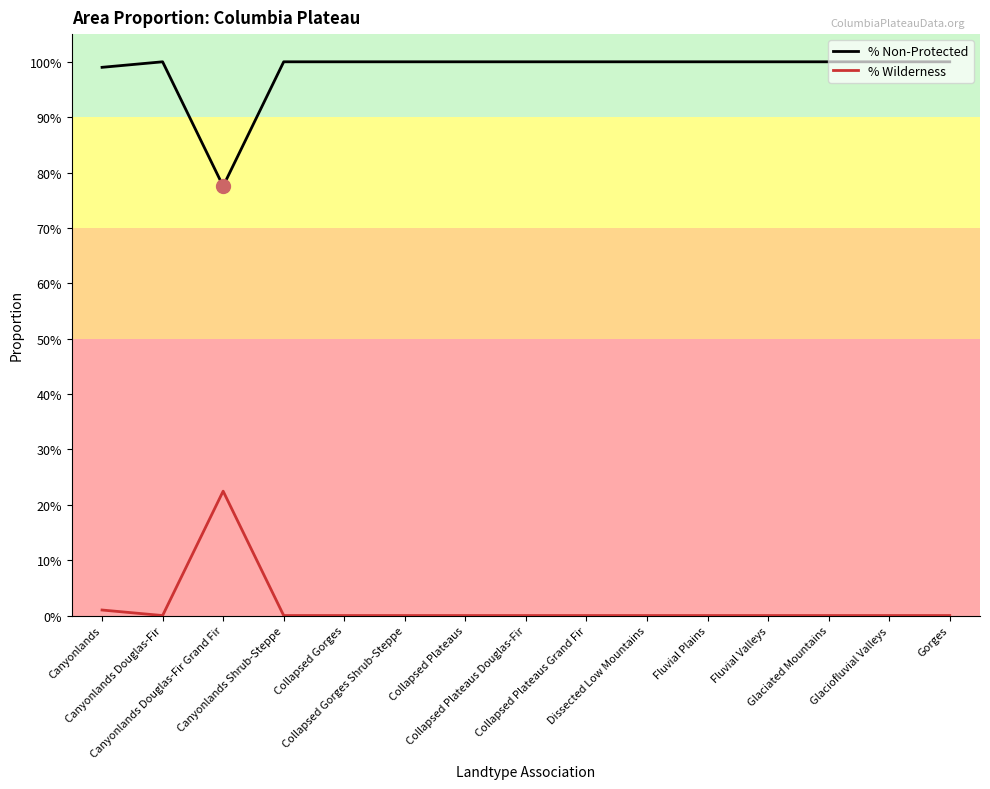

Where is the first local maximum for % Non-Protected?

Canyonlands Douglas-Fir